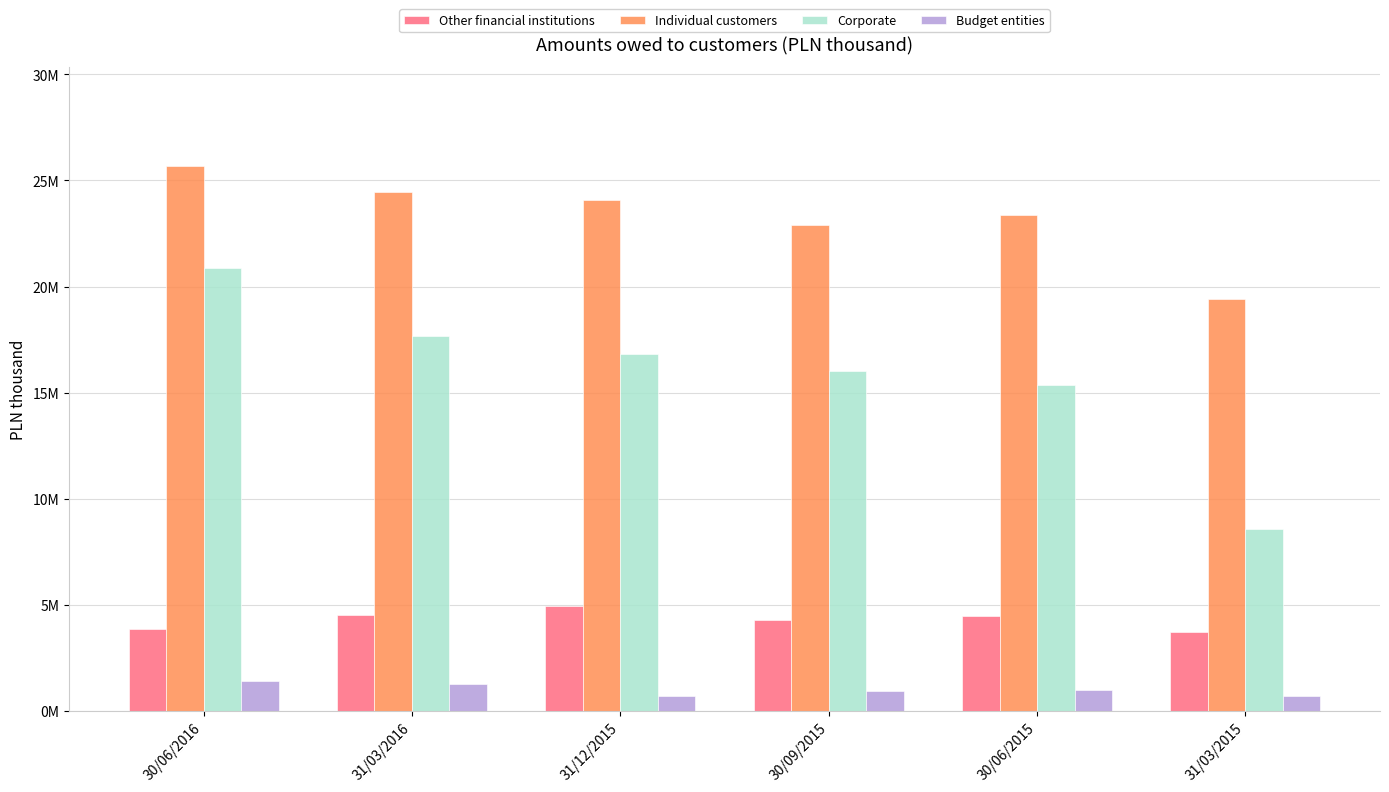

What is the spread (max minus min) of values at 30/09/2015?

21965439